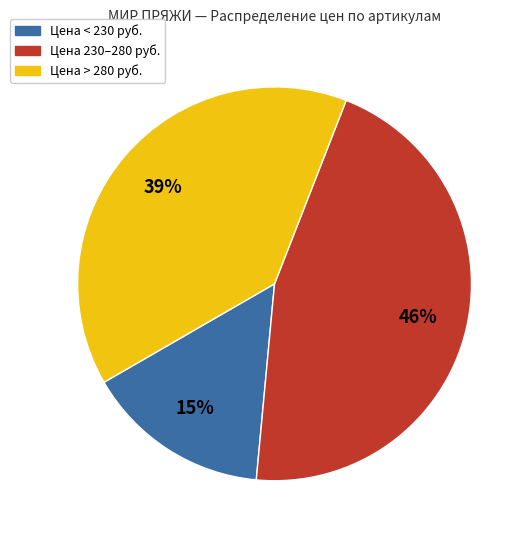

Does any single category account for the majority?

No